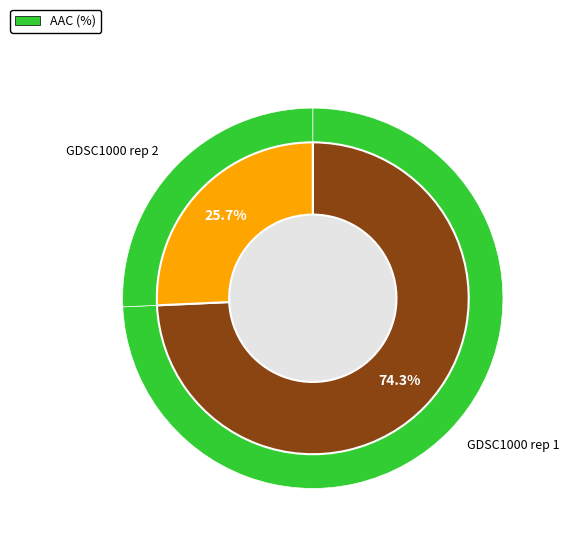

How many segments does this pie chart have?

2